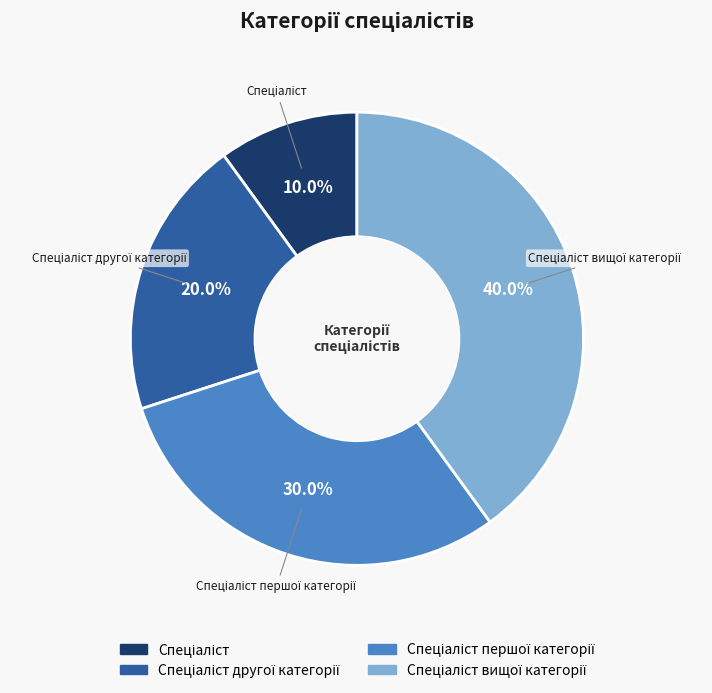

How many slices are in this pie chart?

4